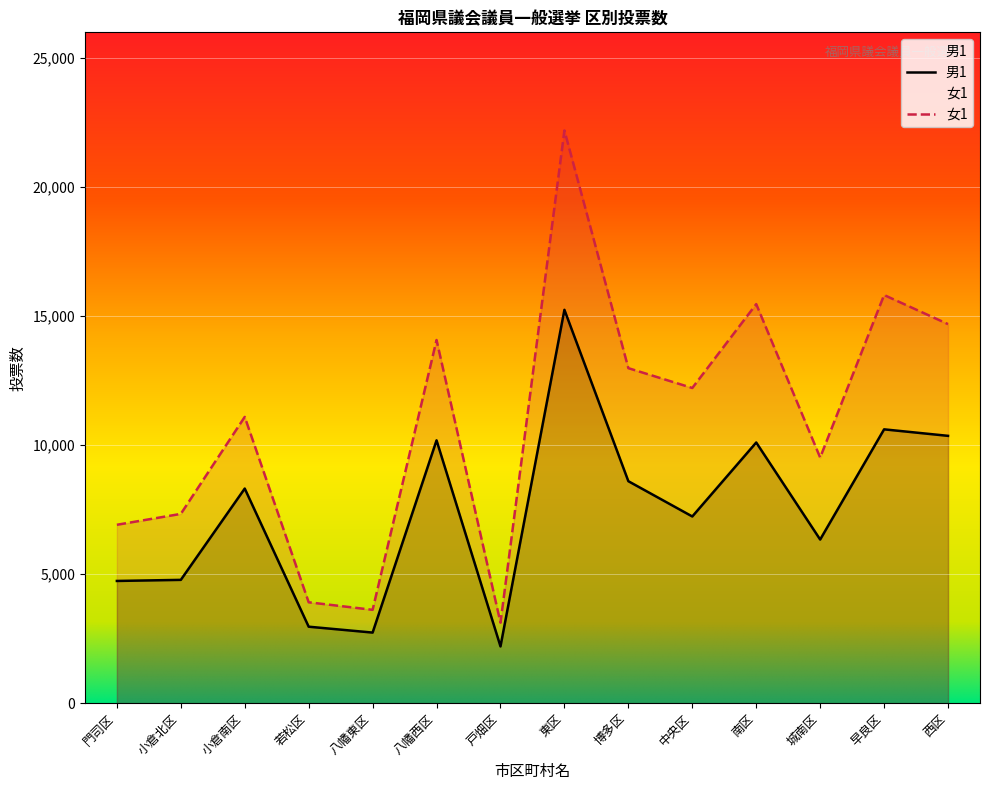

How many lines are shown in the chart?

2